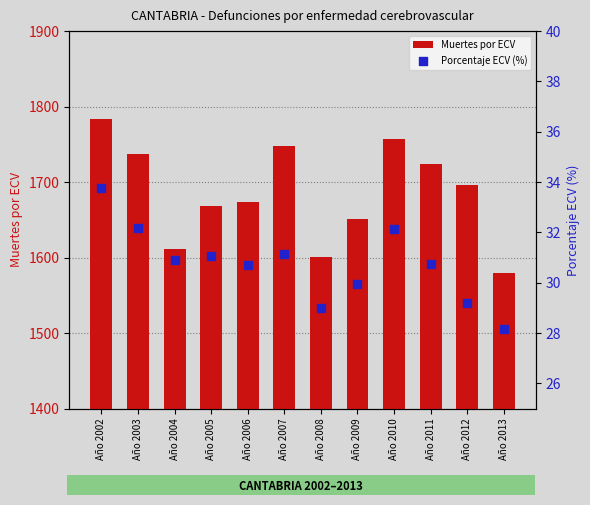

What are all the series names shown in the legend?

Muertes por ECV, Porcentaje ECV (%)